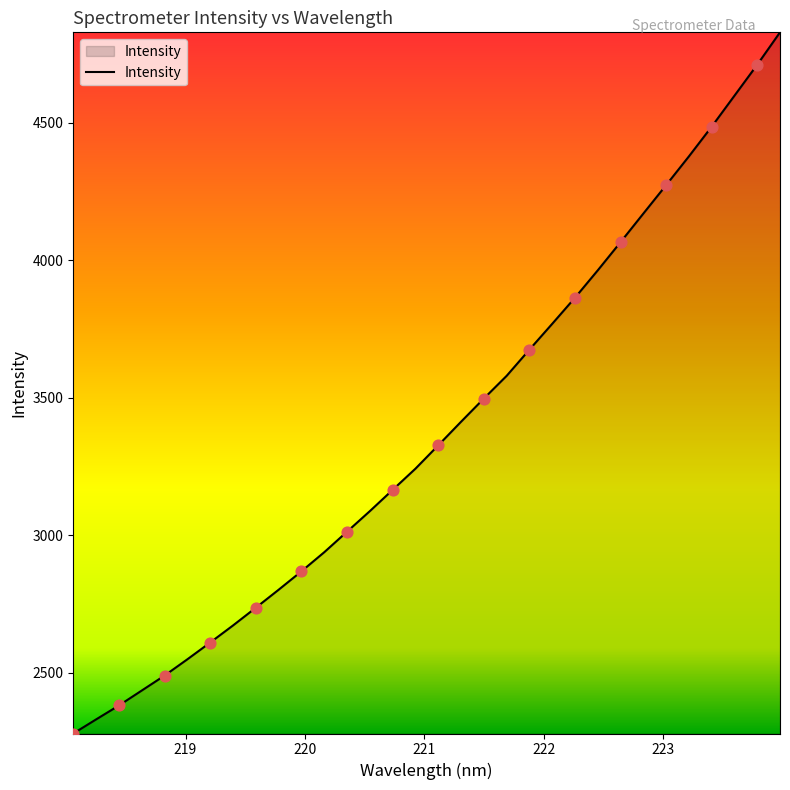

What is the difference between the maximum and minimum values?

2550.3